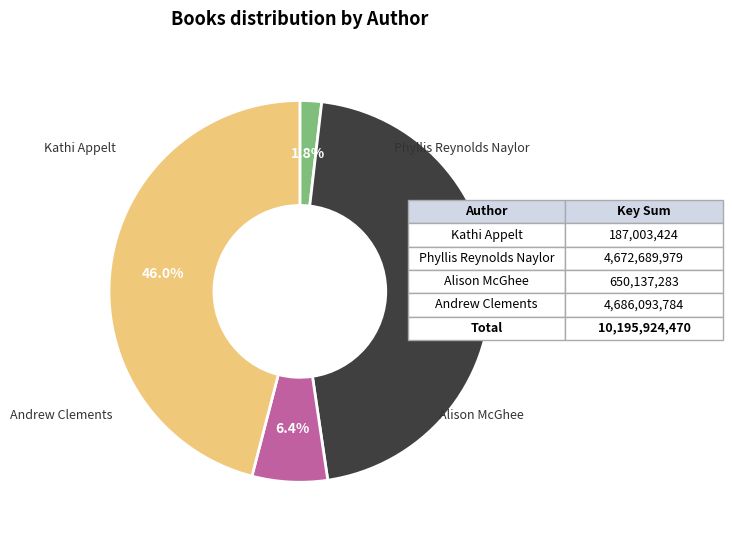

To the nearest percent, what is the difference between the largest and smallest slice percentages?

44%